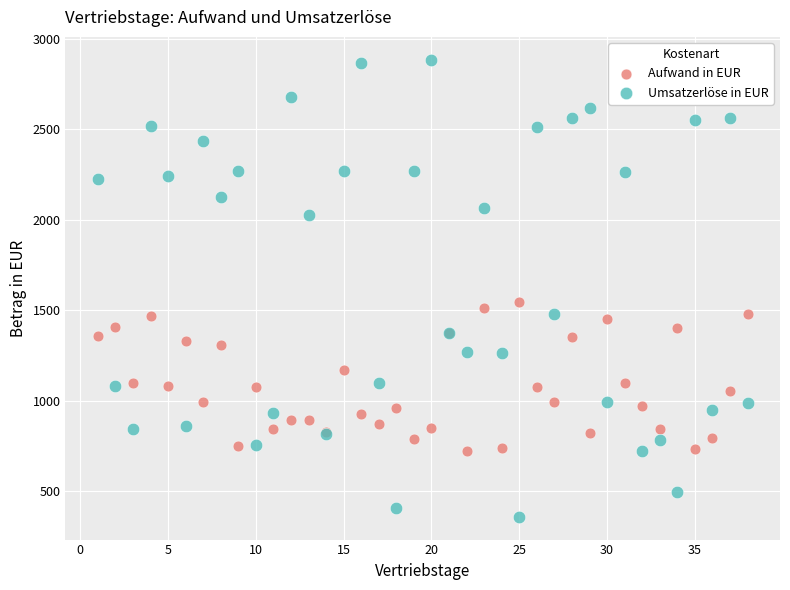

What are all the series names shown in the legend?

Aufwand in EUR, Umsatzerlöse in EUR